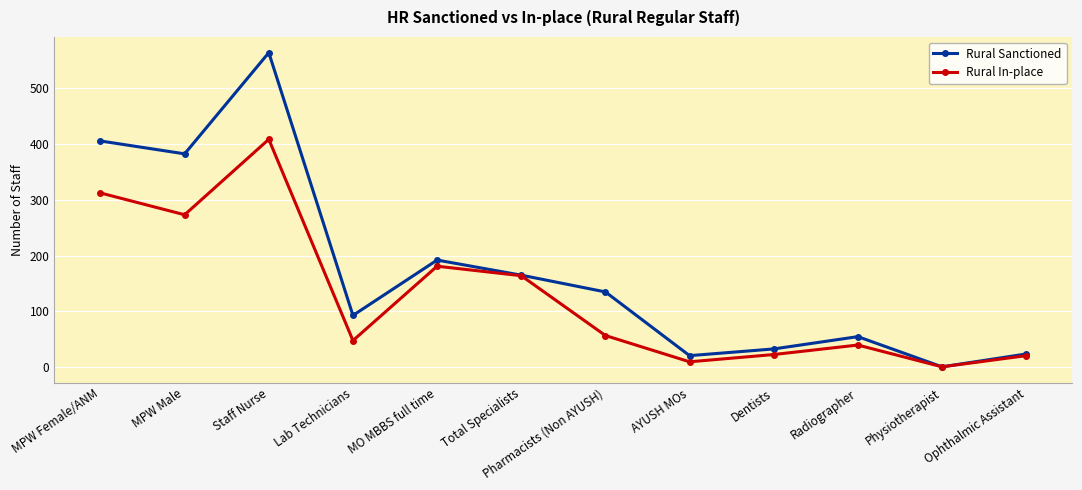

At which label is Rural In-place closest to 204?

MO MBBS full time